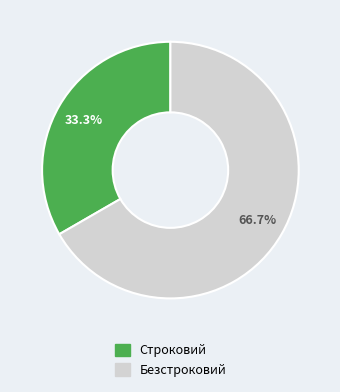

Rank the categories by value from highest to lowest.

Безстроковий, Строковий